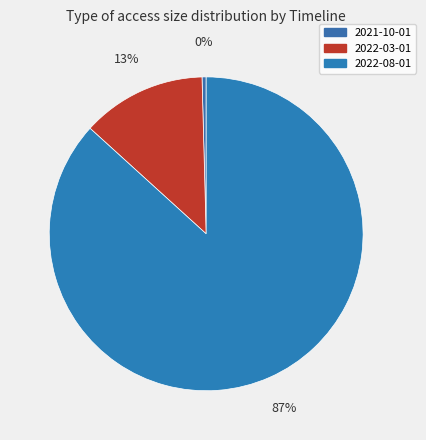

How many slices are in this pie chart?

3